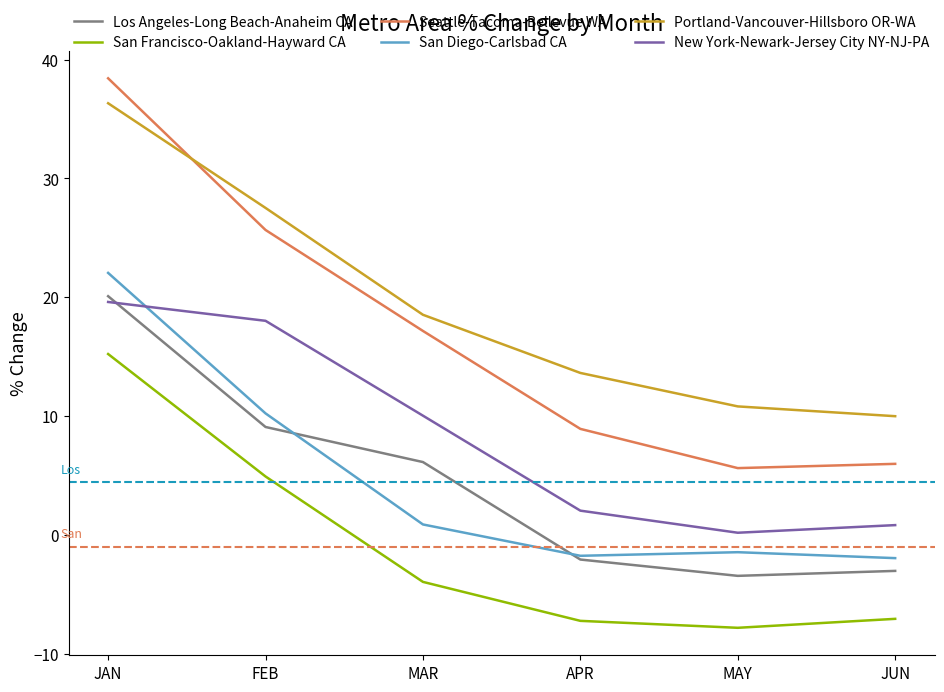

How many values in the Seattle-Tacoma-Bellevue WA series are below 17?

3